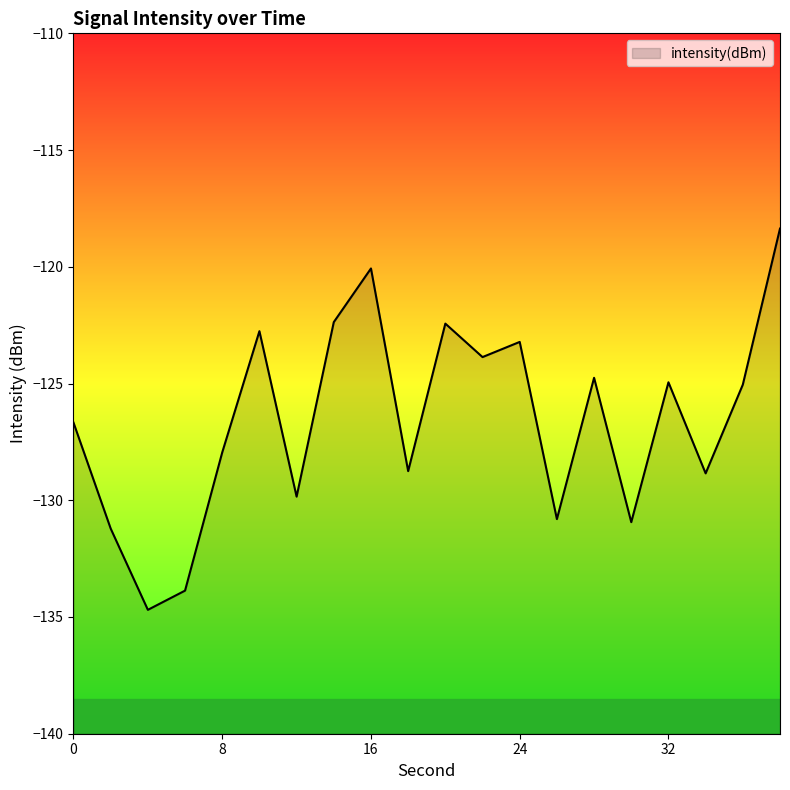

Rank the categories by value from highest to lowest.

38, 16, 14, 20, 10, 24, 22, 28, 32, 36, 0, 8, 18, 34, 12, 26, 30, 2, 6, 4